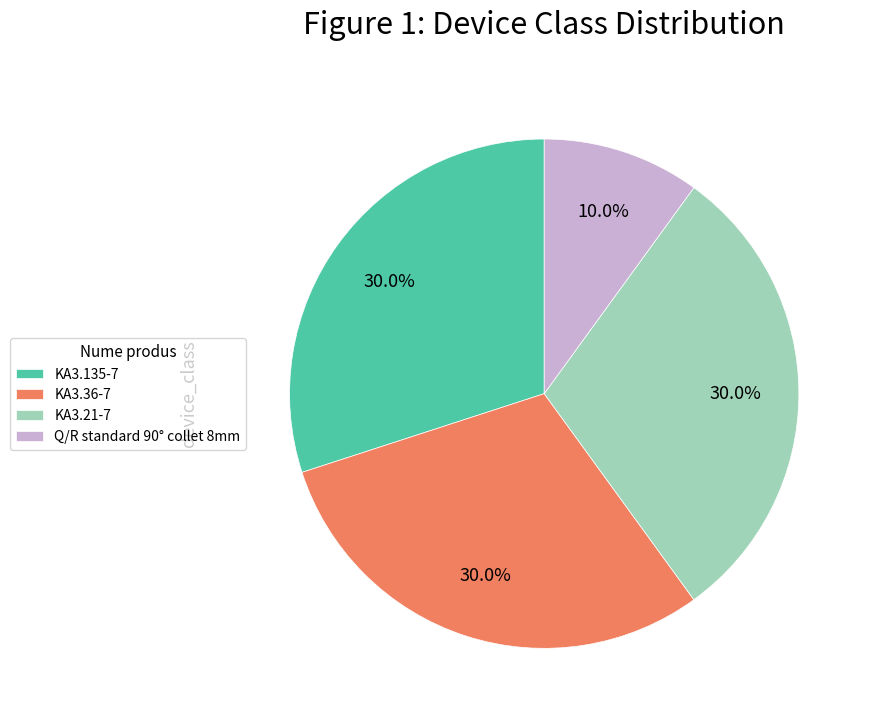

What is the total percentage of KA3.135-7 and KA3.36-7?

60.0%